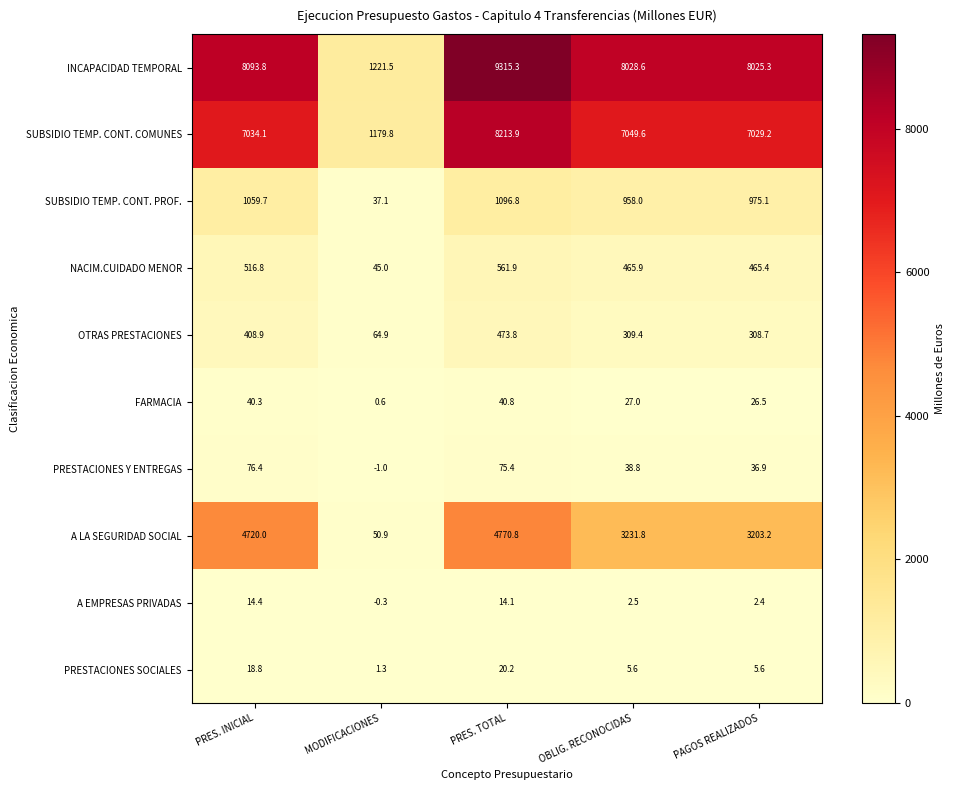

At how many categories does at least one series exceed 4024?

4